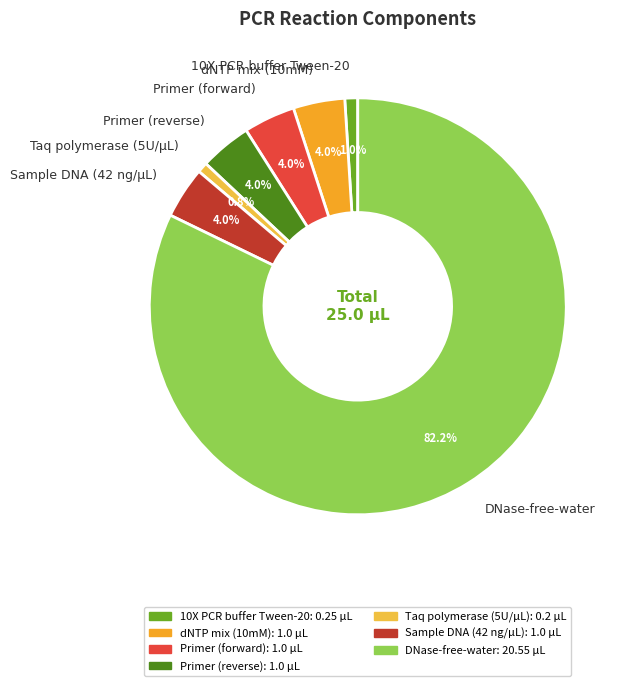

Combined, what portion of the pie is Sample DNA (42 ng/µL) and dNTP mix (10mM)?

8.0%